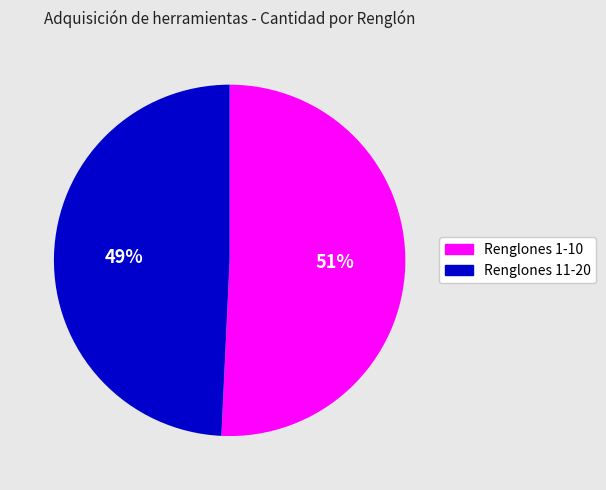

Does any single category account for the majority?

Yes